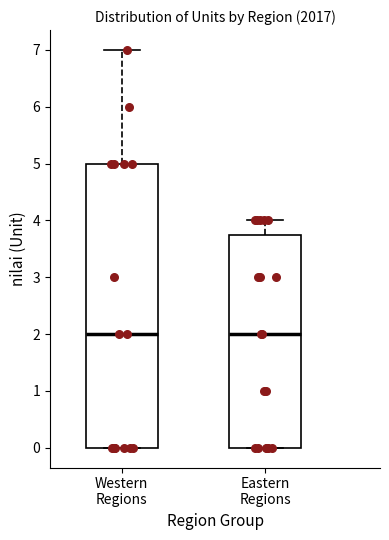

Reading left to right, transcribe this box plot: for each box, give where its median line is, the range the box spans, and where its two whiskers end, as read against the y-axis. The values are not printed on the chart, so give them approximately, as read against the axis.

Western Regions: median 2.0, box 0.0 to 5.0, whiskers 0.0 to 7.0
Eastern Regions: median 2.0, box 0.0 to 3.8, whiskers 0.0 to 4.0